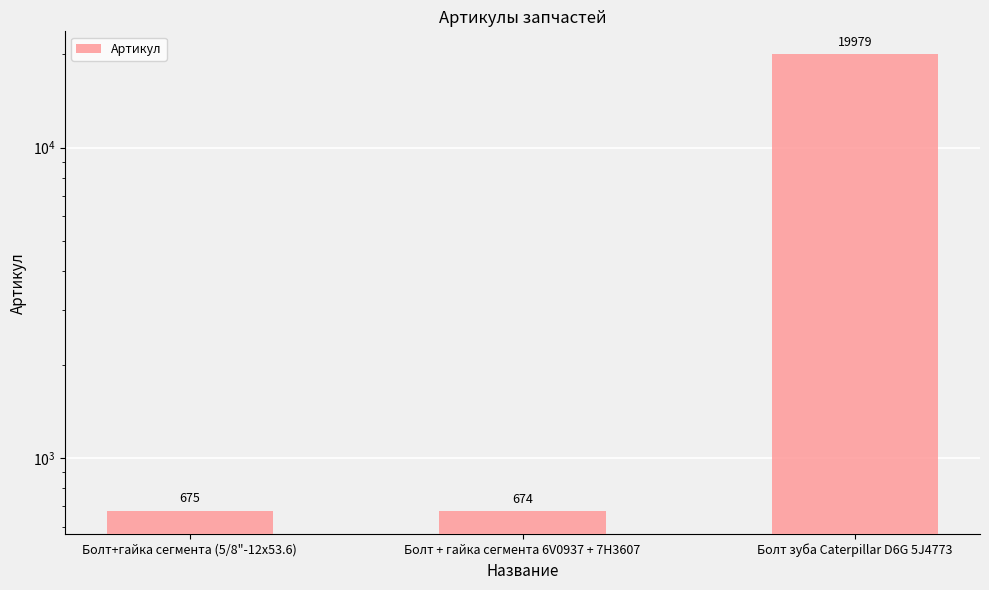

Which category has the highest value across all series?

Болт зуба Caterpillar D6G 5J4773